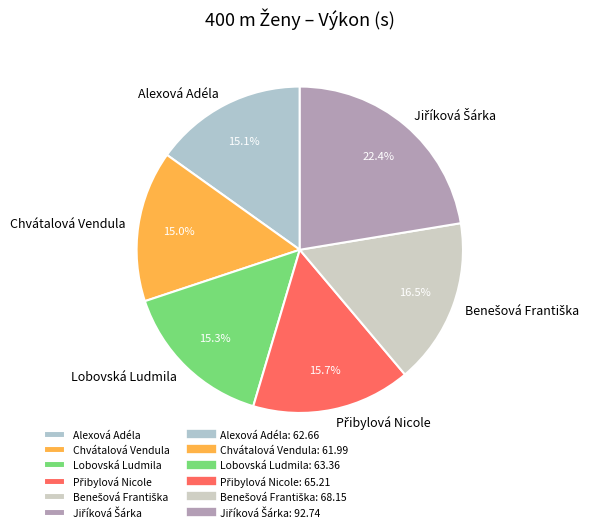

Approximately how many times larger is the value at Lobovská Ludmila compared to Chvátalová Vendula?

1.0